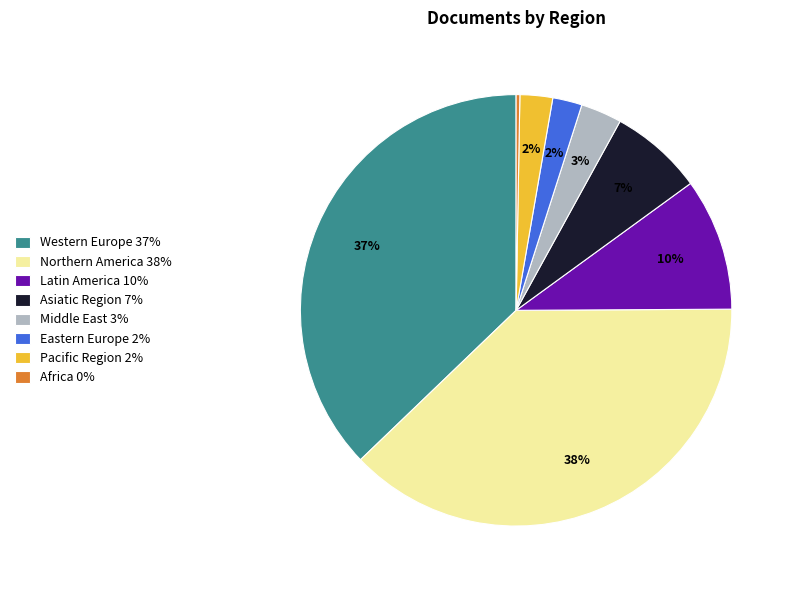

Does Latin America 10% represent more than half of the total?

No